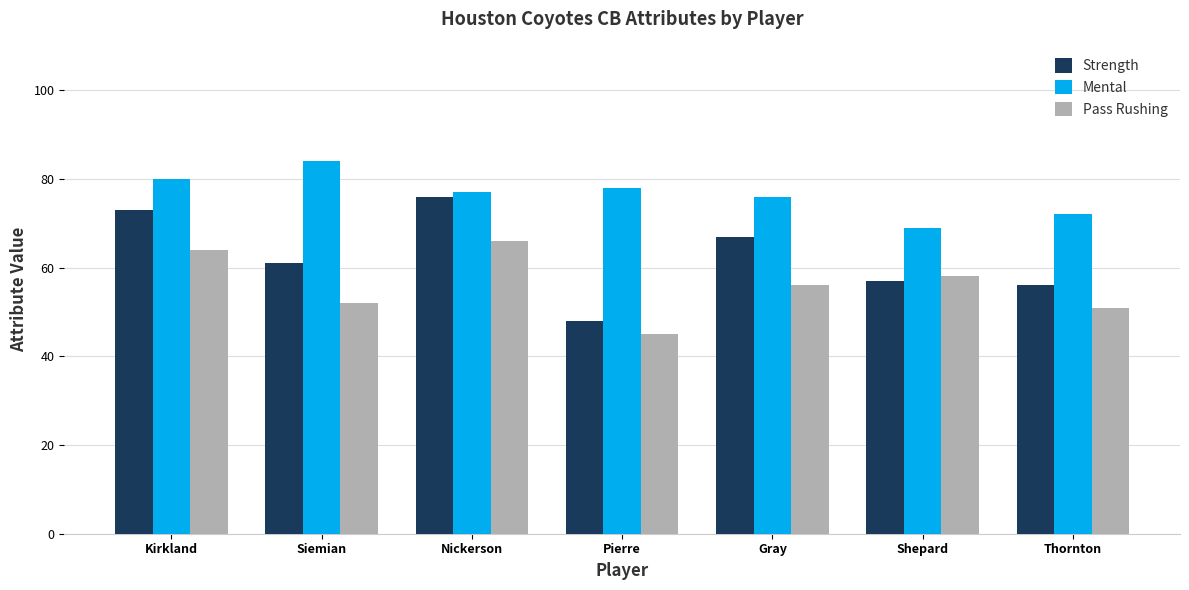

What is the smallest value displayed?

45